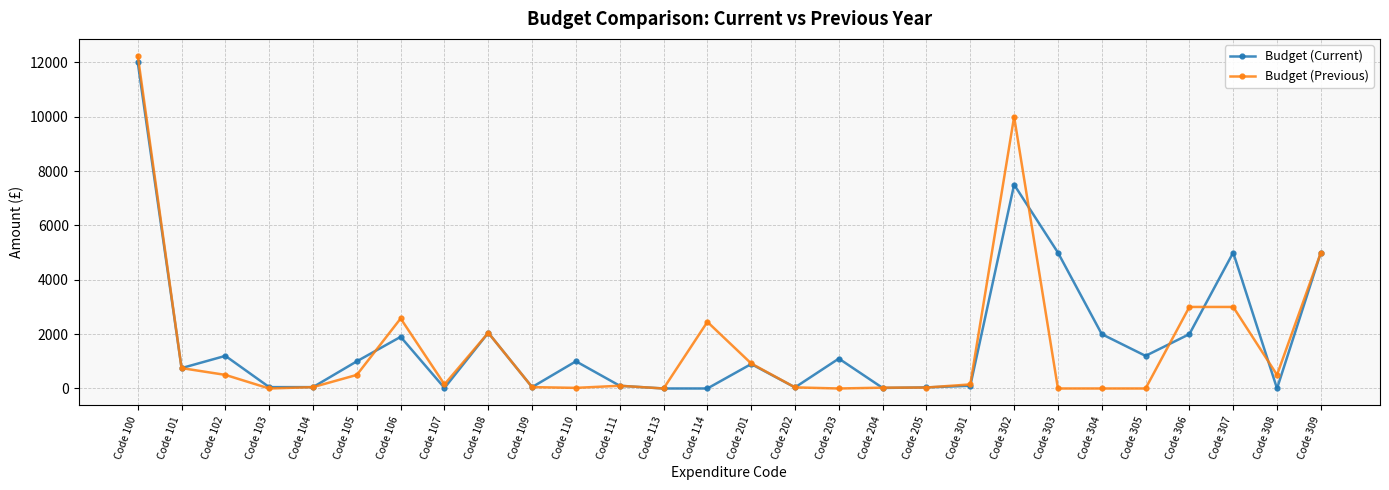

What is the average value of the Budget (Previous) series?

1575.8